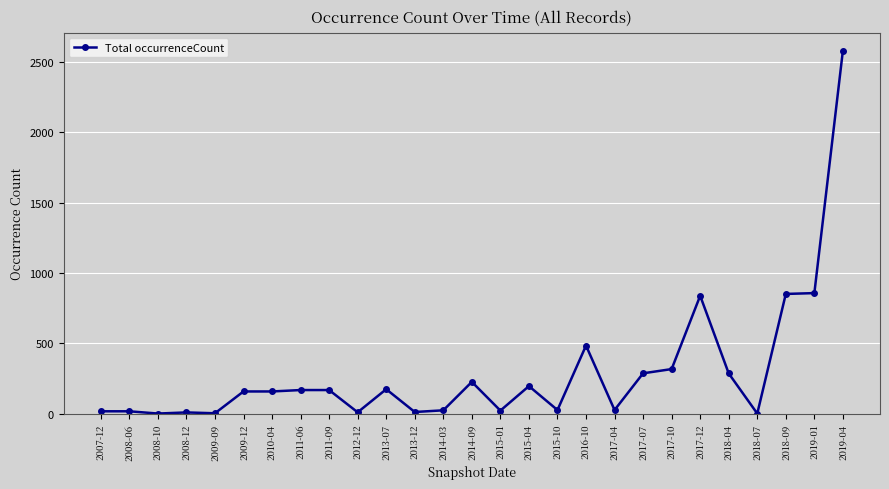

At which category does the chart reach its peak across all series?

2019-04